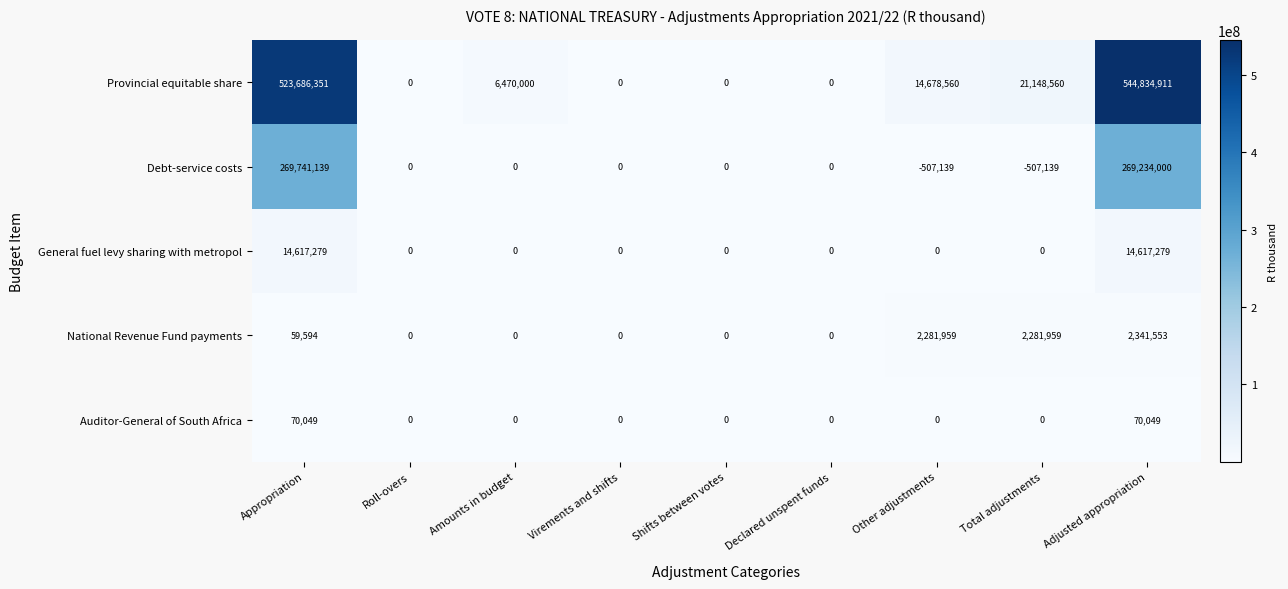

Read the Provincial equitable share value at Other adjustments.

14678560